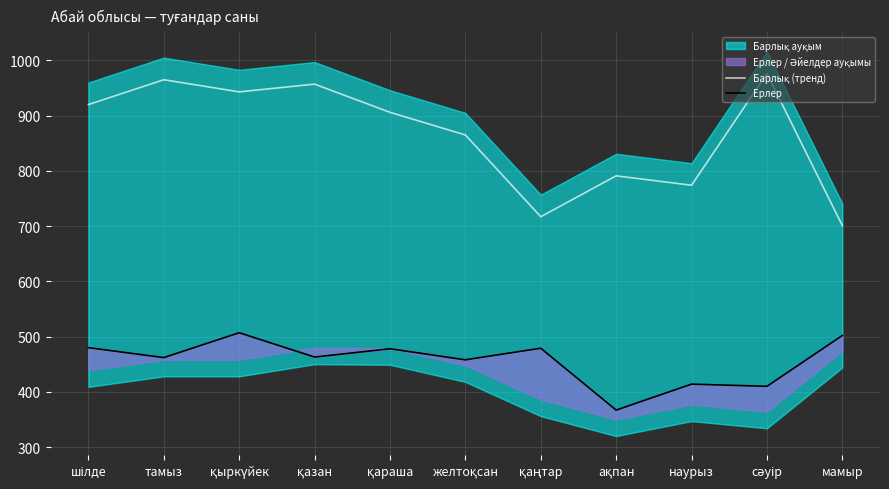

At which label does Ерлер first exceed 463?

шілде